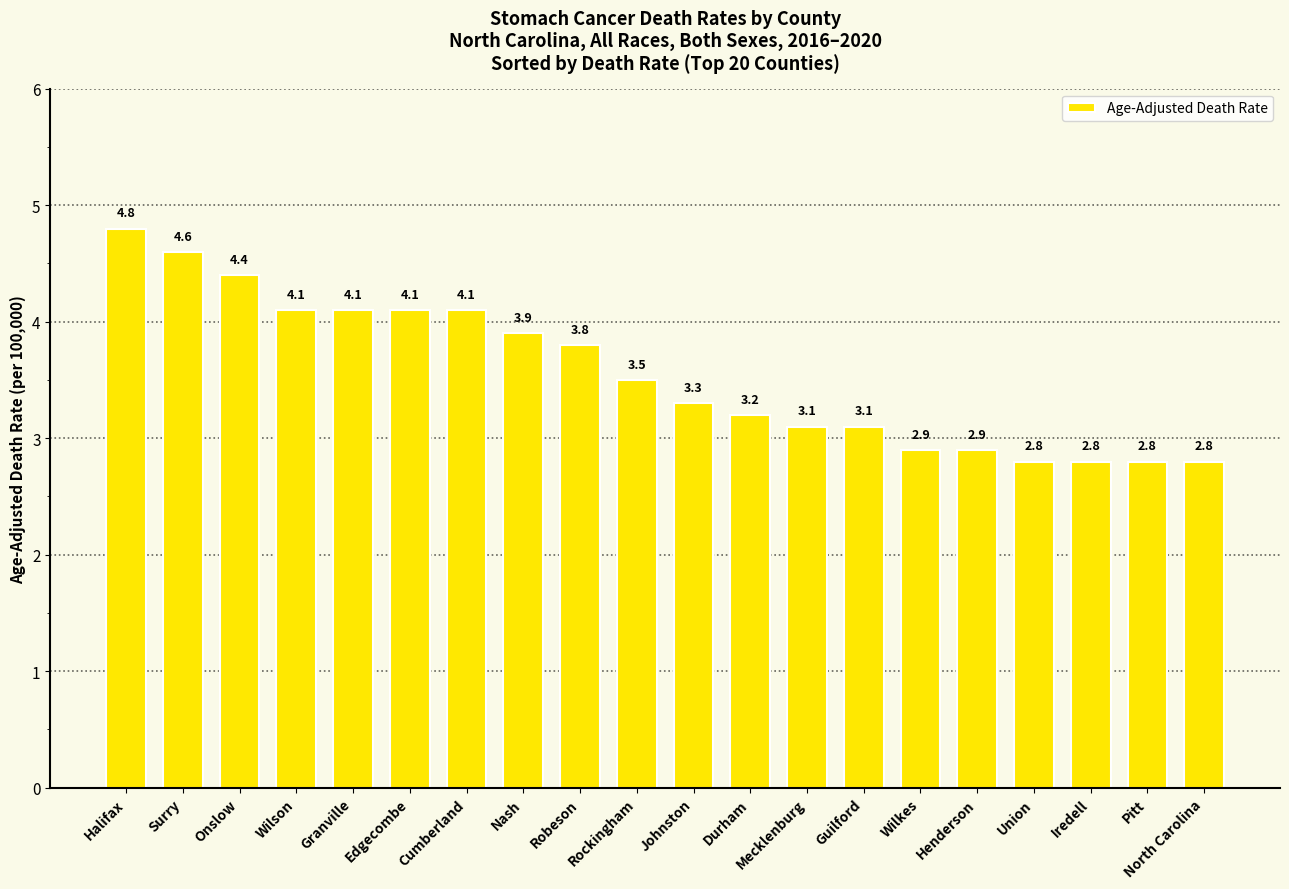

What is the difference between the values at Granville and Robeson?

0.3